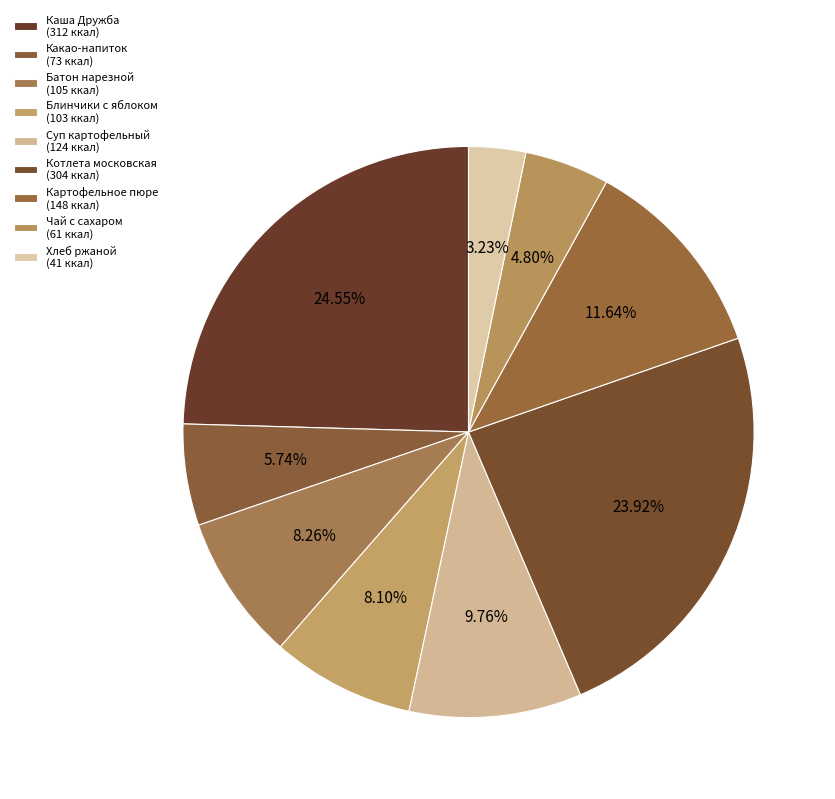

Rank the categories by value from highest to lowest.

Каша Дружба с маслом сливочным, Котлета московская, Картофельное пюре, Суп картофельный с горохом, Батон нарезной йодированный, Блинчики с яблоком, Какао-напиток Витоша, Чай с сахаром, Хлеб ржаной